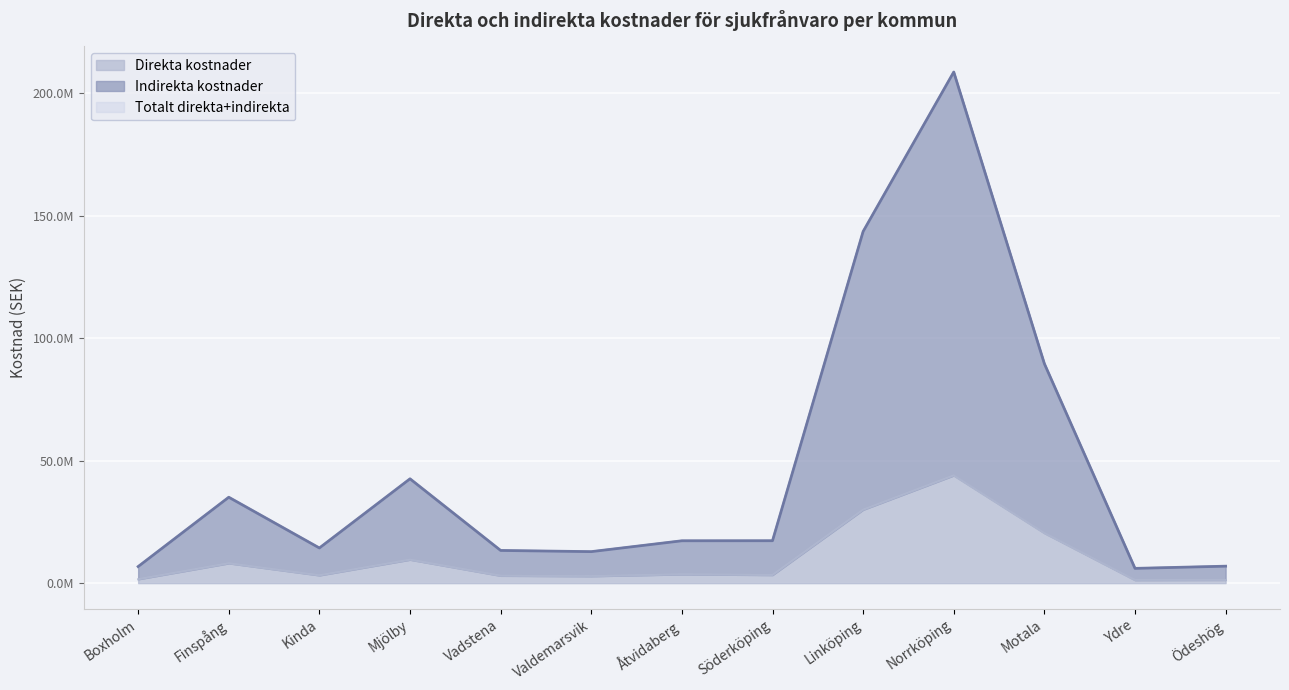

Which series has the largest total across all categories?

Indirekta kostnader